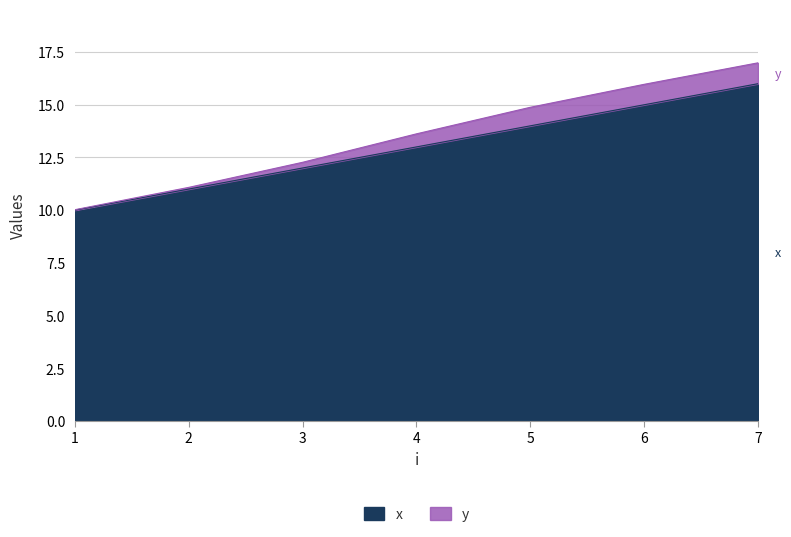

What is the sum of the values at 1 and 6?

25